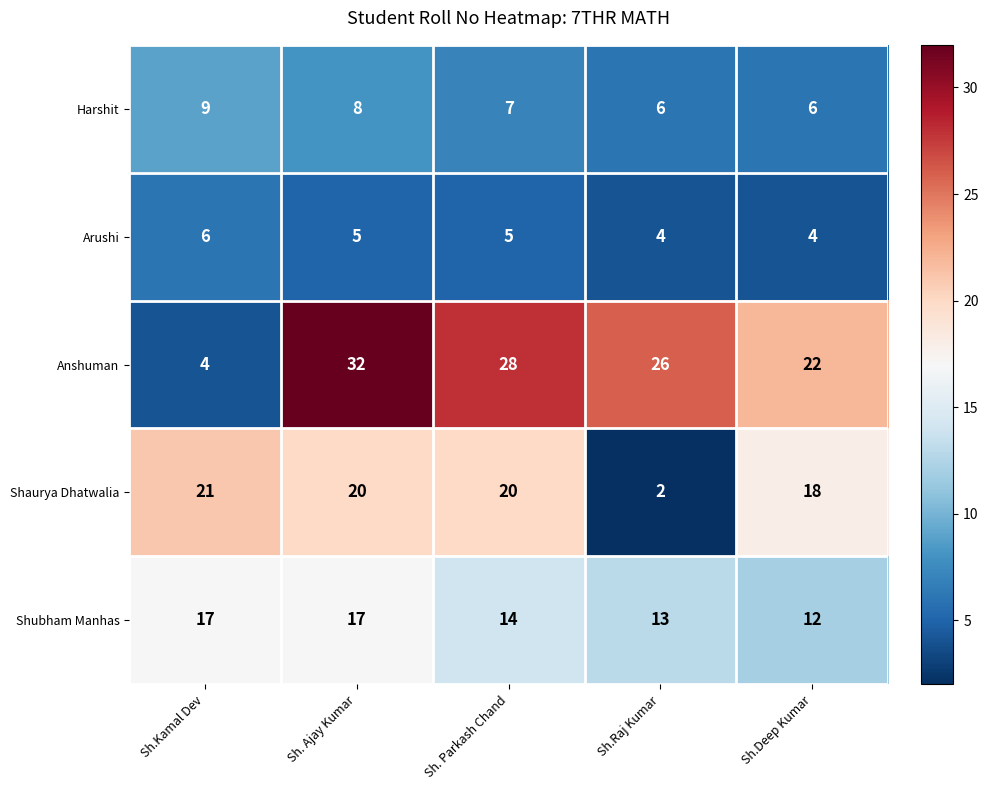

The value of Shubham Manhas at Sh.Deep Kumar is 8. True or false?

False